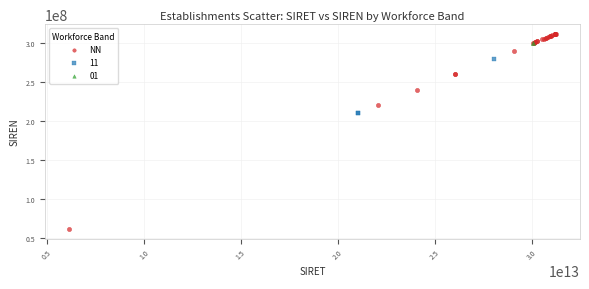

What are all the series names shown in the legend?

NN, 11, 01